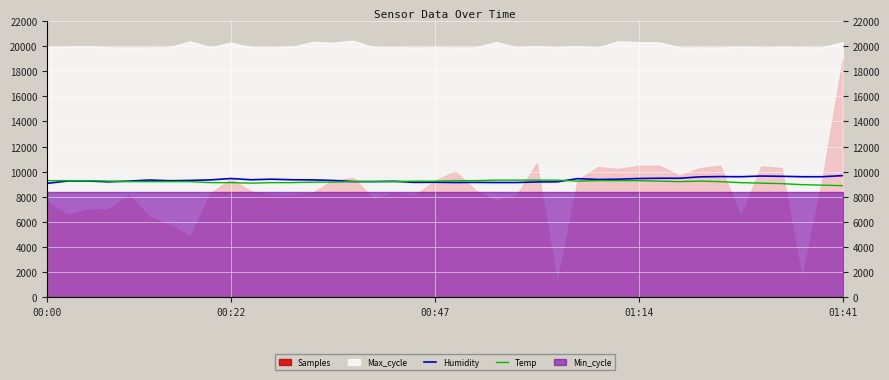

The value of Humidity at 00:47 is 9152. True or false?

True